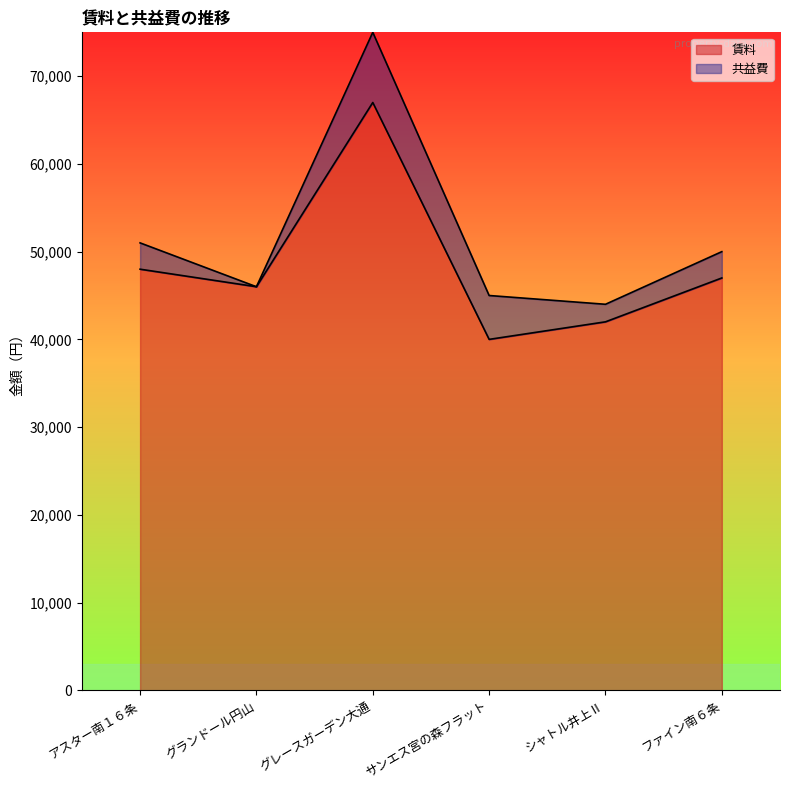

True or false: the data shows 42000 at シャトル井上Ⅱ.

True